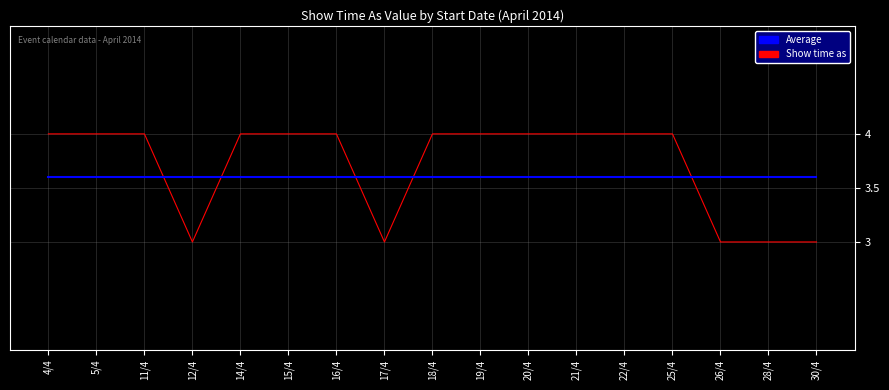

Which series changed the most between 12/4 and 16/4?

Show time as